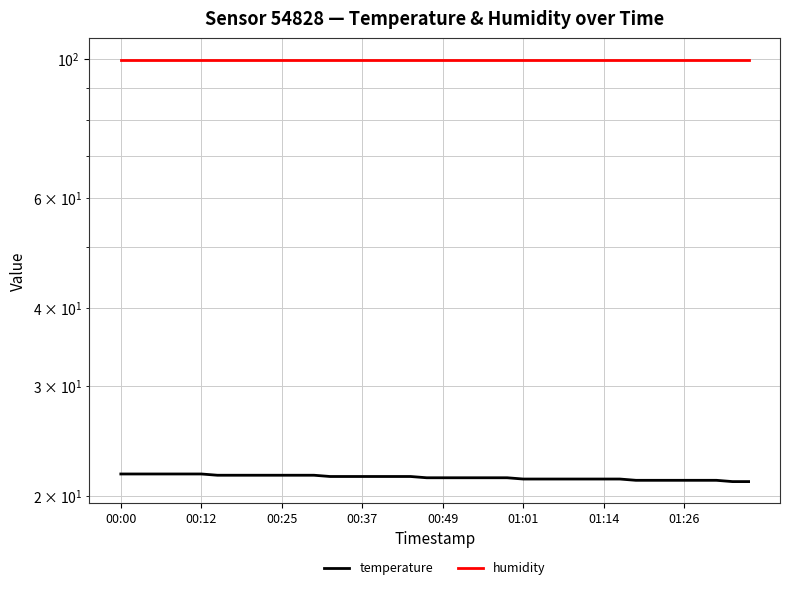

What is the sum of all temperature values?

857.3